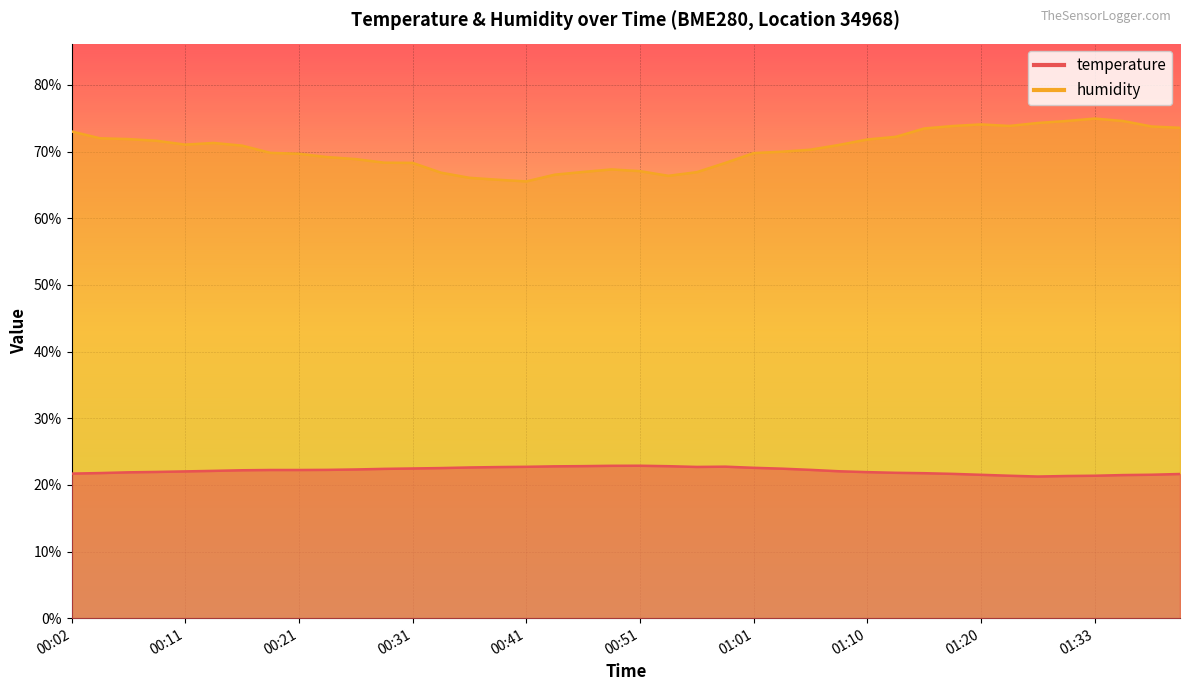

List the labels in order of temperature value, largest first.

00:51, 00:48, 00:46, 00:53, 00:43, 00:58, 00:41, 00:56, 00:38, 00:36, 01:01, 00:33, 00:31, 01:03, 00:29, 00:26, 00:24, 01:05, 00:19, 00:21, 00:16, 00:14, 01:08, 00:11, 00:09, 01:10, 00:06, 01:13, 00:04, 01:15, 00:02, 01:18, 01:40, 01:38, 01:20, 01:35, 01:23, 01:33, 01:30, 01:25